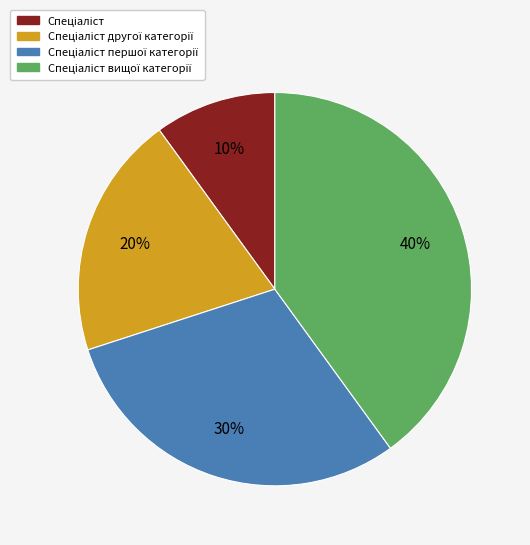

Is there any slice that represents more than half of the pie?

No